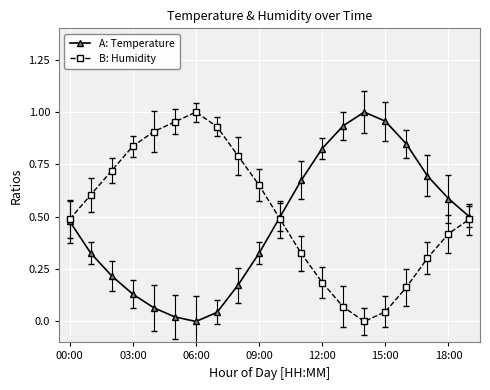

In A: Temperature, how many points are lower than both neighbors (excluding endpoints)?

1